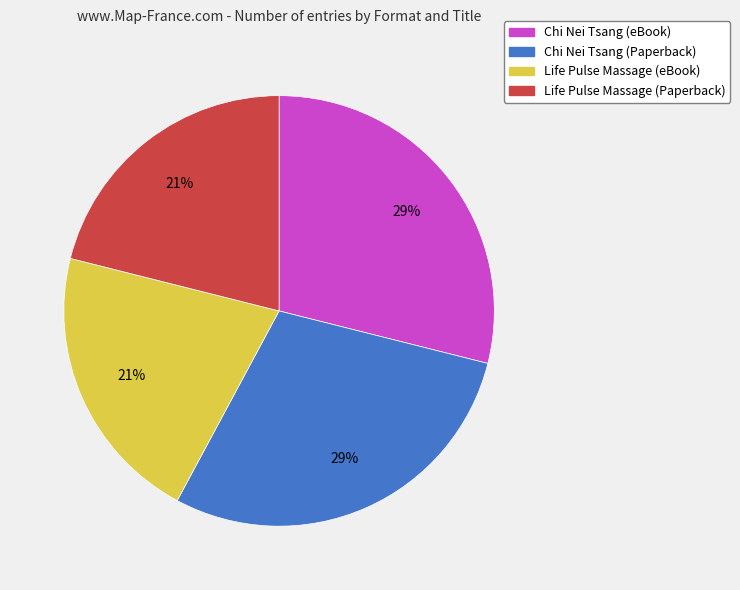

Approximately how many times larger is the value at Chi Nei Tsang (eBook) compared to Life Pulse Massage (Paperback)?

1.4